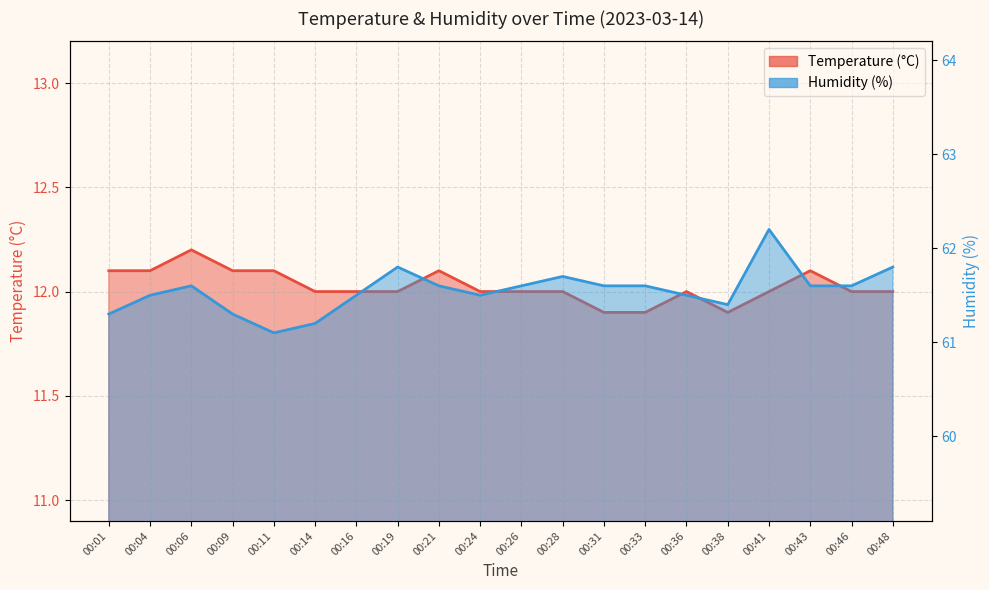

The value of Humidity (%) at 00:14 is 79.7. True or false?

False